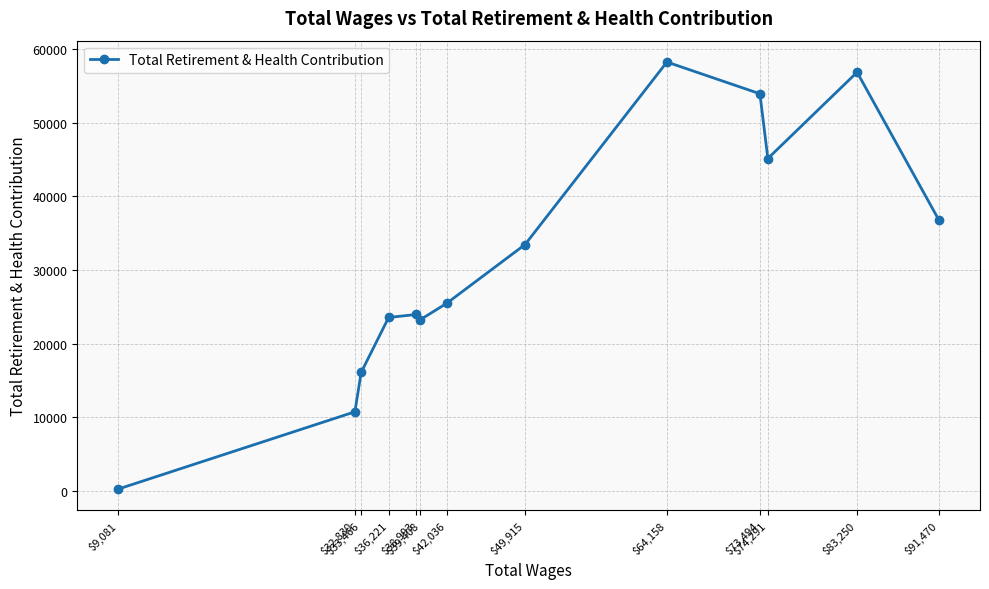

What is the maximum value shown in the chart?

58254